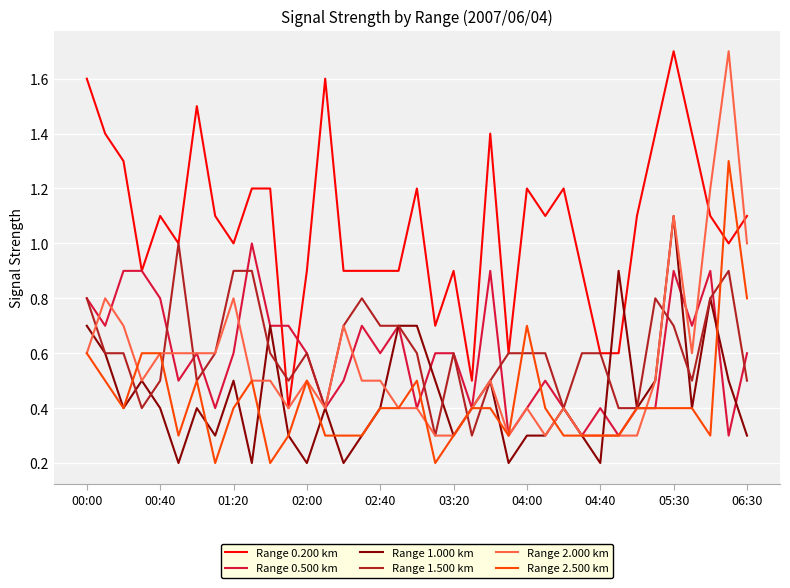

Reading left to right, list all the values displayed in this chart.

Range 0.200 km: 1.6	1.4	1.3	0.9	1.1	1.0	1.5	1.1	1.0	1.2	1.2	0.4	0.9	1.6	0.9	0.9	0.9	0.9	1.2	0.7	0.9	0.5	1.4	0.6	1.2	1.1	1.2	0.9	0.6	0.6	1.1	1.4	1.7	1.4	1.1	1.0	1.1
Range 0.500 km: 0.8	0.7	0.9	0.9	0.8	0.5	0.6	0.4	0.6	1.0	0.7	0.7	0.6	0.4	0.5	0.7	0.6	0.7	0.4	0.6	0.6	0.4	0.9	0.3	0.4	0.5	0.4	0.3	0.4	0.3	0.4	0.4	0.9	0.7	0.9	0.3	0.6
Range 1.000 km: 0.7	0.6	0.4	0.5	0.4	0.2	0.4	0.3	0.5	0.2	0.7	0.3	0.2	0.4	0.2	0.3	0.4	0.7	0.7	0.5	0.3	0.4	0.5	0.2	0.3	0.3	0.4	0.3	0.2	0.9	0.4	0.5	1.1	0.4	0.8	0.5	0.3
Range 1.500 km: 0.8	0.6	0.6	0.4	0.5	1.0	0.5	0.6	0.9	0.9	0.6	0.5	0.6	0.4	0.7	0.8	0.7	0.7	0.6	0.3	0.6	0.3	0.5	0.6	0.6	0.6	0.4	0.6	0.6	0.4	0.4	0.8	0.7	0.5	0.8	0.9	0.5
Range 2.000 km: 0.6	0.8	0.7	0.5	0.6	0.6	0.6	0.6	0.8	0.5	0.5	0.4	0.5	0.4	0.7	0.5	0.5	0.4	0.4	0.3	0.3	0.4	0.5	0.3	0.4	0.3	0.4	0.3	0.3	0.3	0.3	0.5	1.1	0.6	1.2	1.7	1.0
Range 2.500 km: 0.6	0.5	0.4	0.6	0.6	0.3	0.5	0.2	0.4	0.5	0.2	0.3	0.5	0.3	0.3	0.3	0.4	0.4	0.5	0.2	0.3	0.4	0.4	0.3	0.7	0.4	0.3	0.3	0.3	0.3	0.4	0.4	0.4	0.4	0.3	1.3	0.8